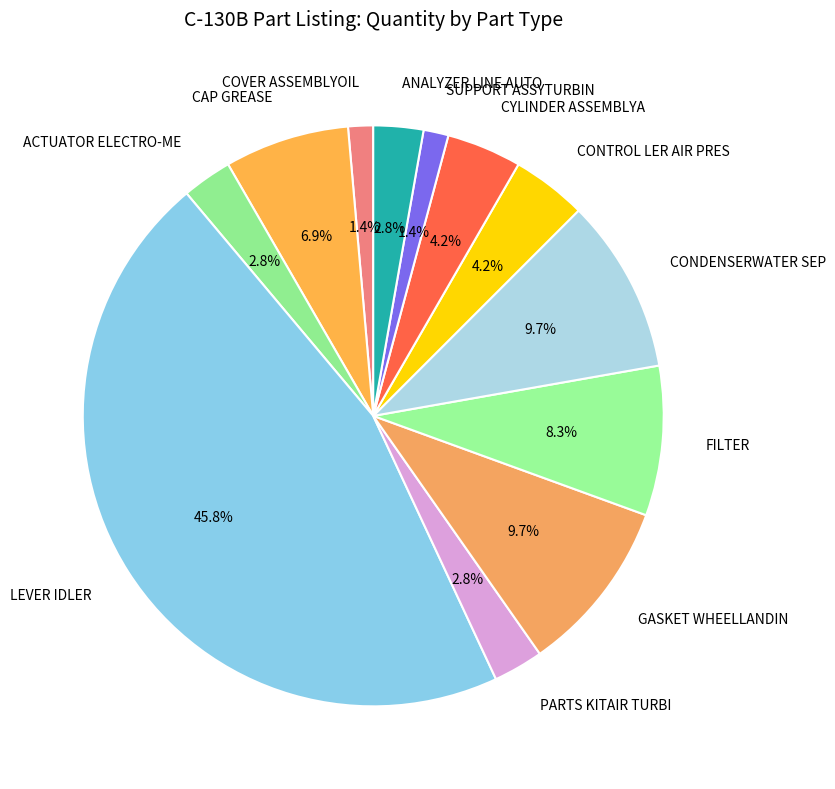

Is there any slice that represents more than half of the pie?

No